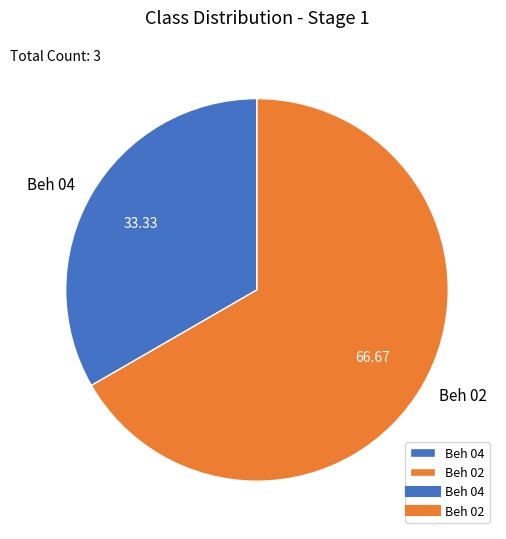

How many segments does this pie chart have?

2